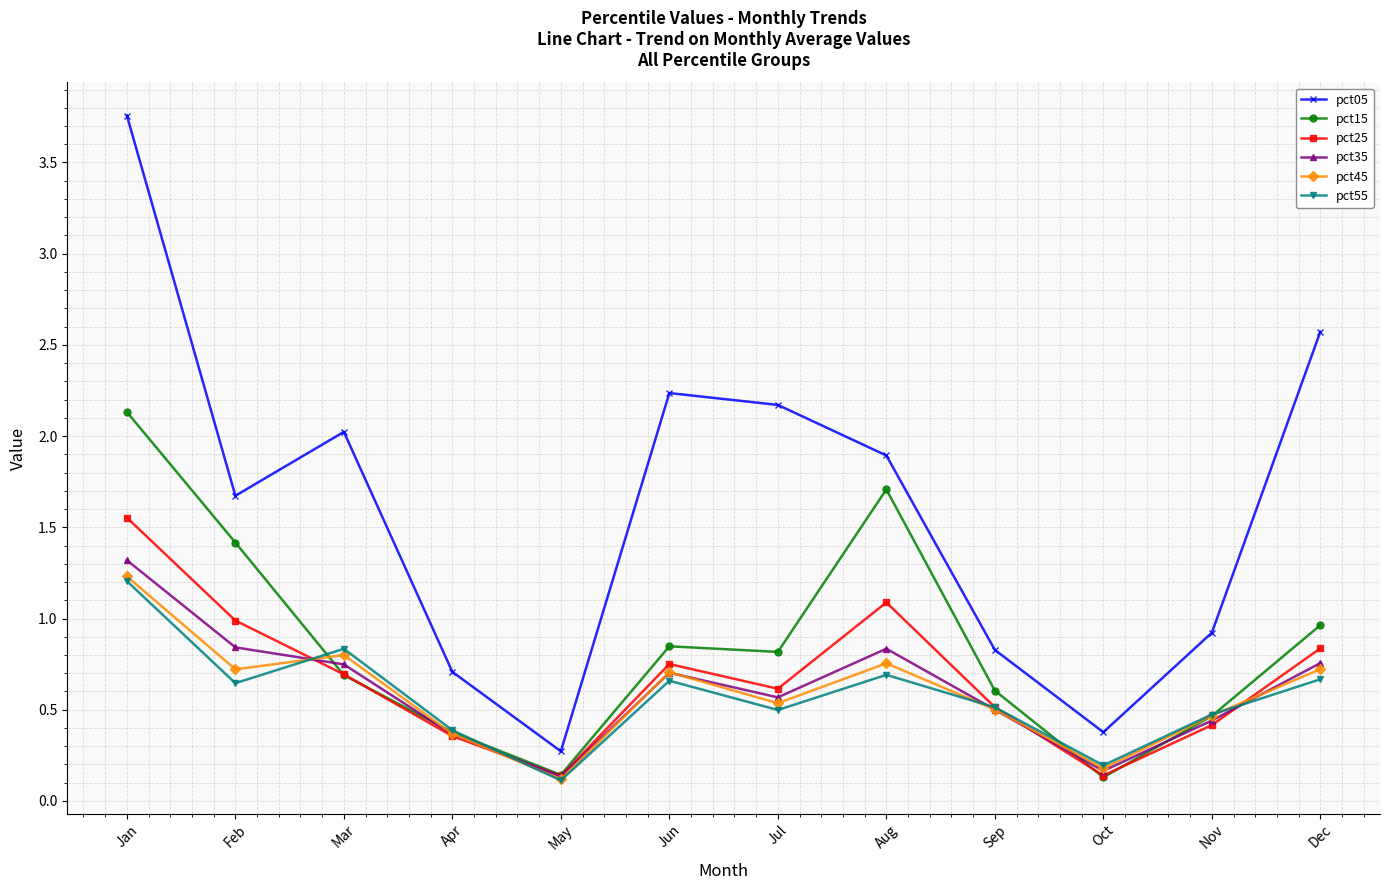

What is the total value across all series at Aug?

7.0